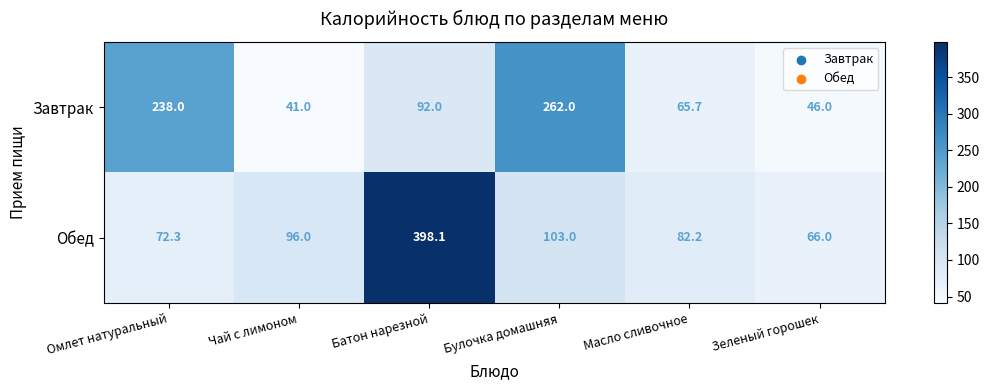

True or false: Обед has a value of 111.8 at Батон нарезной.

False